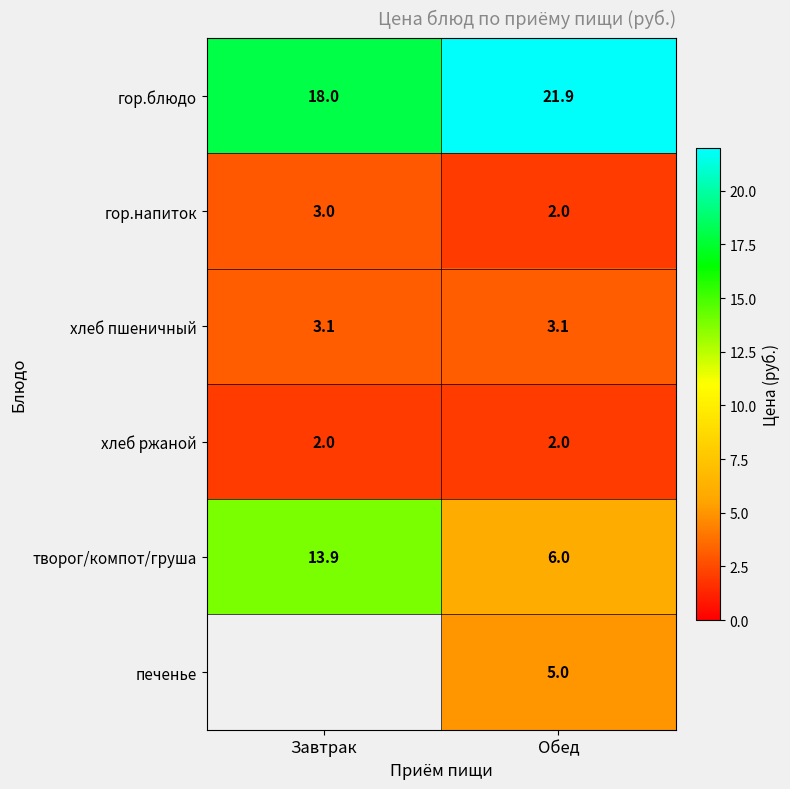

At which label does гор.блюдо reach its minimum?

Завтрак